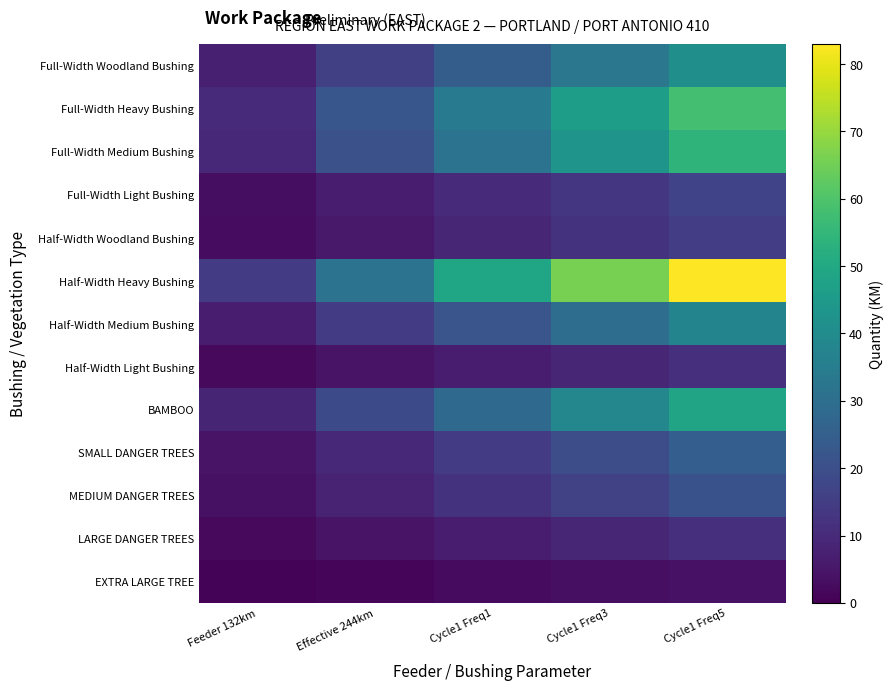

Reading right to left, extract all data points from this chart.

Full-Width Woodland Bushing: Cycle1 Freq5=41.5	Cycle1 Freq3=32.9	Cycle1 Freq1=24.4	Effective 244km=15.9	Feeder 132km=7.3
Full-Width Heavy Bushing: Cycle1 Freq5=58.1	Cycle1 Freq3=46.1	Cycle1 Freq1=34.2	Effective 244km=22.2	Feeder 132km=10.2
Full-Width Medium Bushing: Cycle1 Freq5=53.9	Cycle1 Freq3=42.8	Cycle1 Freq1=31.7	Effective 244km=20.6	Feeder 132km=9.5
Full-Width Light Bushing: Cycle1 Freq5=16.6	Cycle1 Freq3=13.2	Cycle1 Freq1=9.8	Effective 244km=6.3	Feeder 132km=2.9
Half-Width Woodland Bushing: Cycle1 Freq5=15.2	Cycle1 Freq3=12.1	Cycle1 Freq1=8.9	Effective 244km=5.8	Feeder 132km=2.7
Half-Width Heavy Bushing: Cycle1 Freq5=83.0	Cycle1 Freq3=65.9	Cycle1 Freq1=48.8	Effective 244km=31.7	Feeder 132km=14.6
Half-Width Medium Bushing: Cycle1 Freq5=37.3	Cycle1 Freq3=29.6	Cycle1 Freq1=22.0	Effective 244km=14.3	Feeder 132km=6.6
Half-Width Light Bushing: Cycle1 Freq5=11.1	Cycle1 Freq3=8.8	Cycle1 Freq1=6.5	Effective 244km=4.2	Feeder 132km=2.0
BAMBOO: Cycle1 Freq5=48.4	Cycle1 Freq3=38.4	Cycle1 Freq1=28.5	Effective 244km=18.5	Feeder 132km=8.5
SMALL DANGER TREES: Cycle1 Freq5=24.9	Cycle1 Freq3=19.8	Cycle1 Freq1=14.6	Effective 244km=9.5	Feeder 132km=4.4
MEDIUM DANGER TREES: Cycle1 Freq5=20.7	Cycle1 Freq3=16.5	Cycle1 Freq1=12.2	Effective 244km=7.9	Feeder 132km=3.7
LARGE DANGER TREES: Cycle1 Freq5=11.1	Cycle1 Freq3=8.8	Cycle1 Freq1=6.5	Effective 244km=4.2	Feeder 132km=2.0
EXTRA LARGE TREE: Cycle1 Freq5=4.1	Cycle1 Freq3=3.3	Cycle1 Freq1=2.4	Effective 244km=1.6	Feeder 132km=0.7